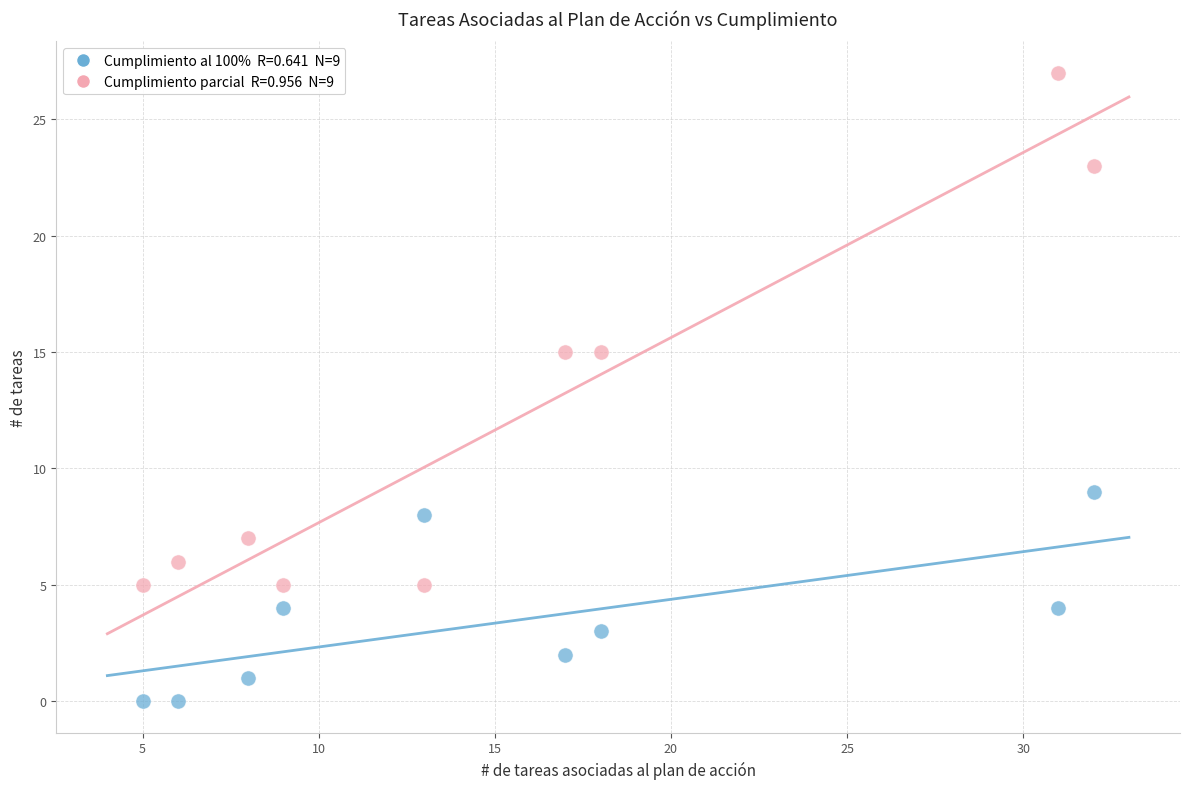

Across all data points, what is the range of X values (max minus min)?

27